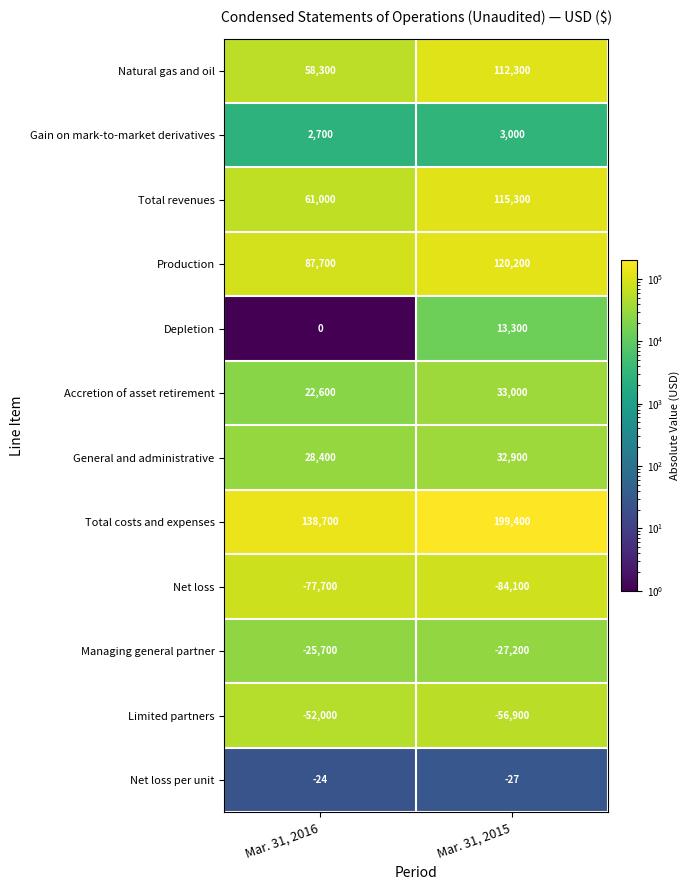

What is the approximate value of Depletion at Mar. 31, 2015, to the nearest 100?

13300